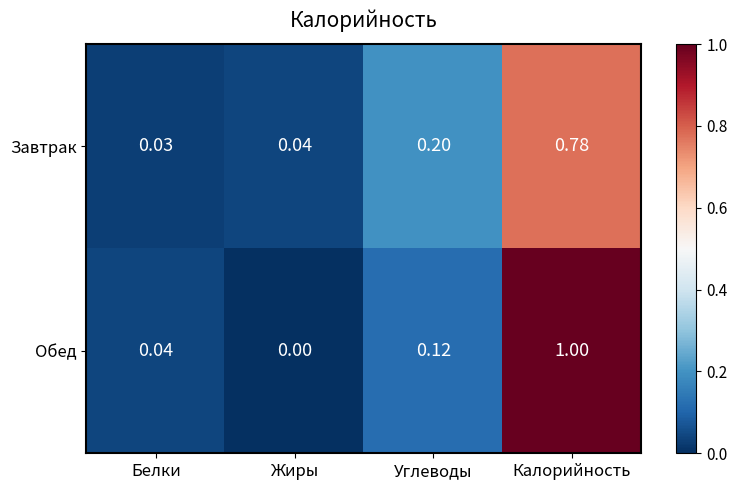

Which series has the widest spread of values?

Обед